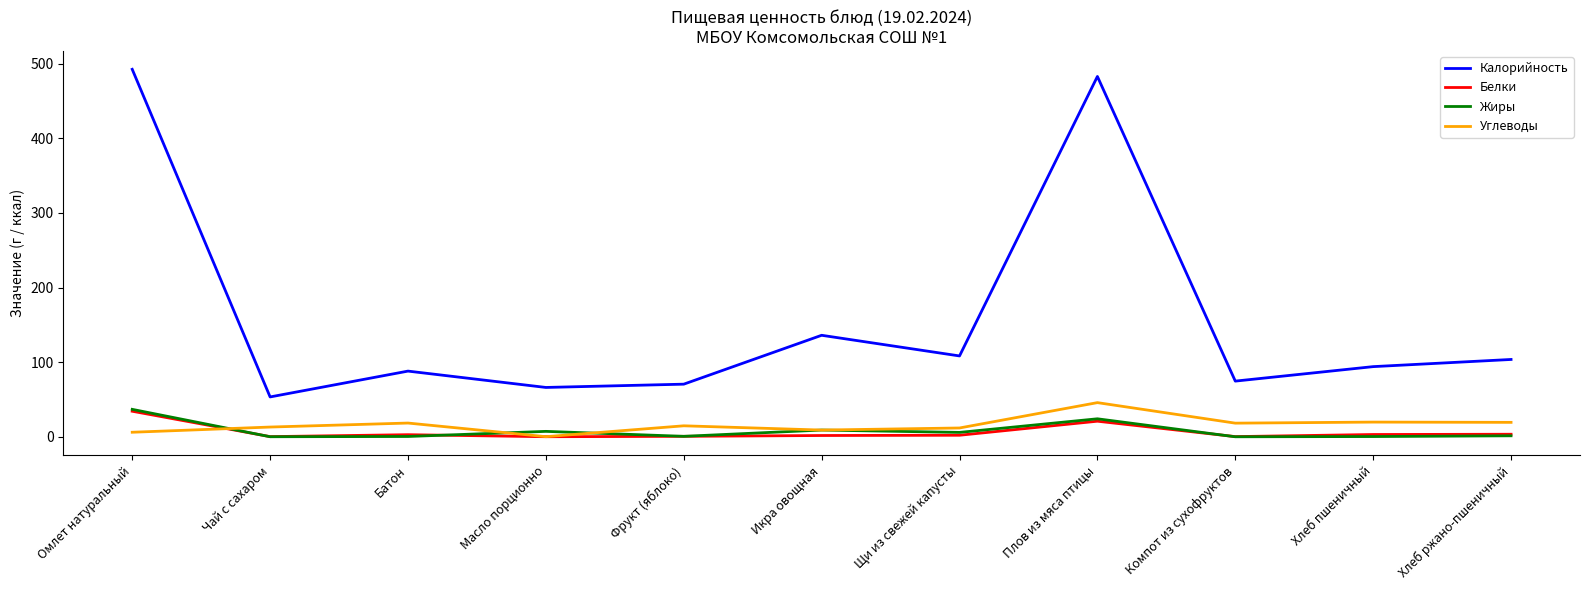

The value of Калорийность at Щи из свежей капусты is 108.3. True or false?

True